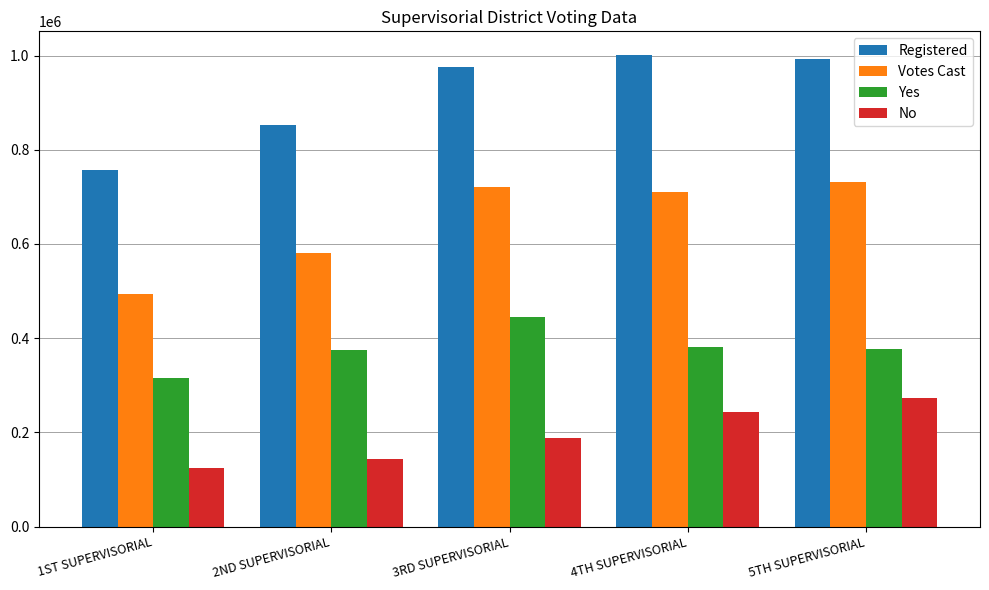

What is the sum of all Registered values?

4578030